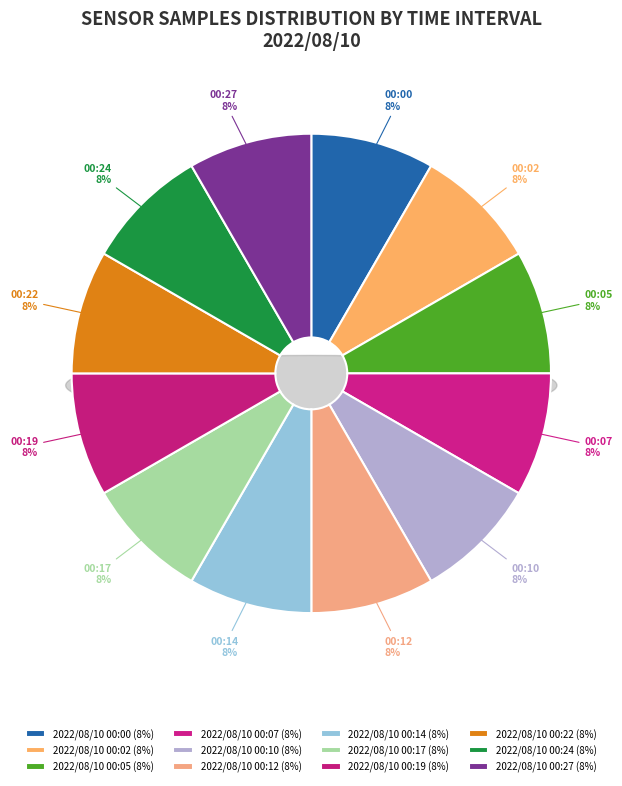

Count the number of slices in the pie.

12